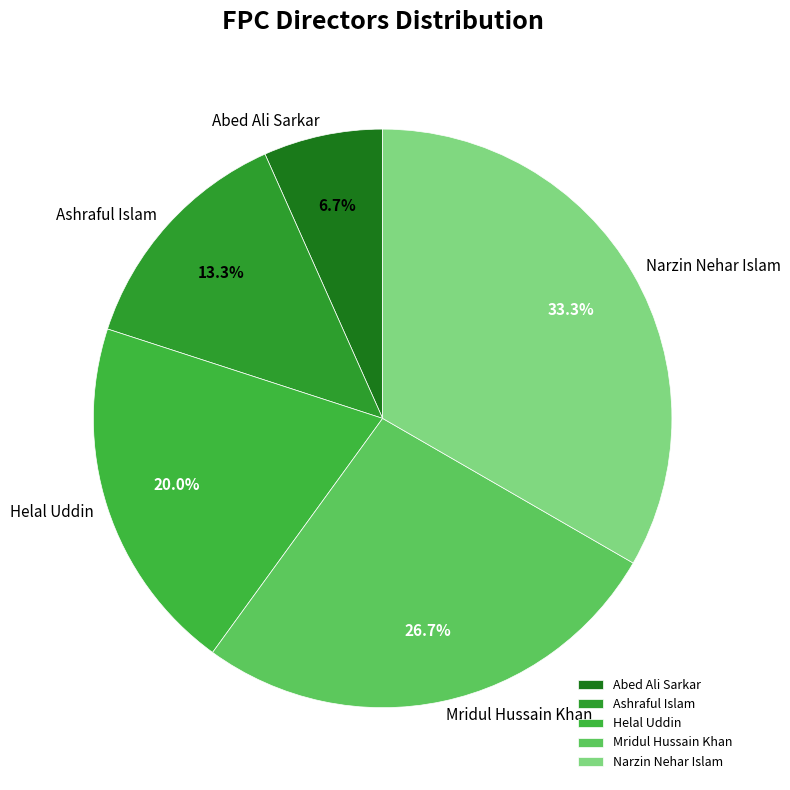

Between Abed Ali Sarkar and Mridul Hussain Khan, which is larger?

Mridul Hussain Khan